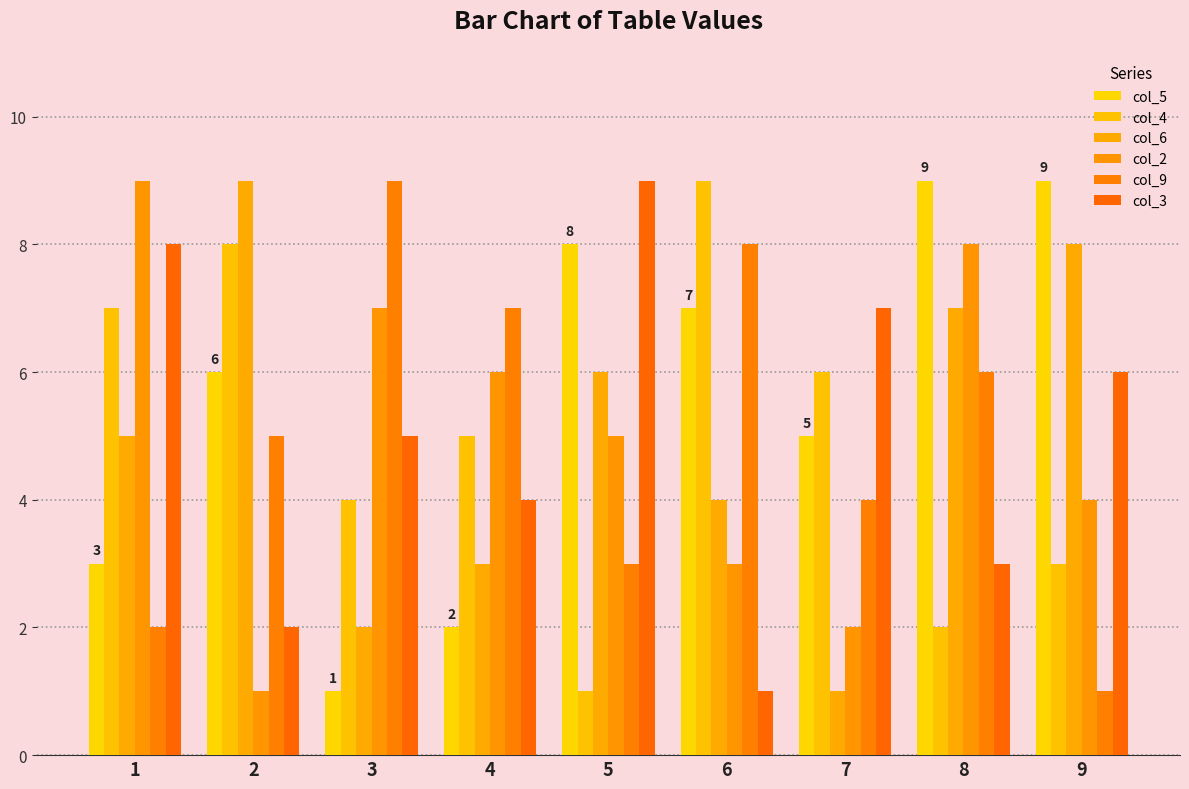

What is the sum of the col_9 values at 3 and 8?

15